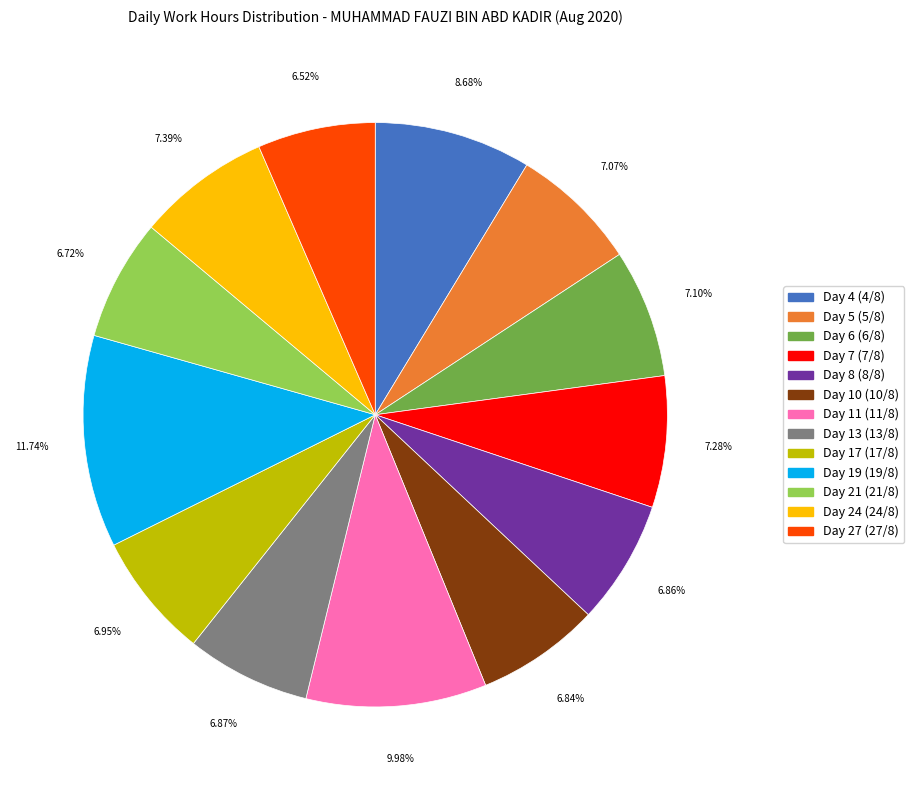

How many segments does this pie chart have?

13